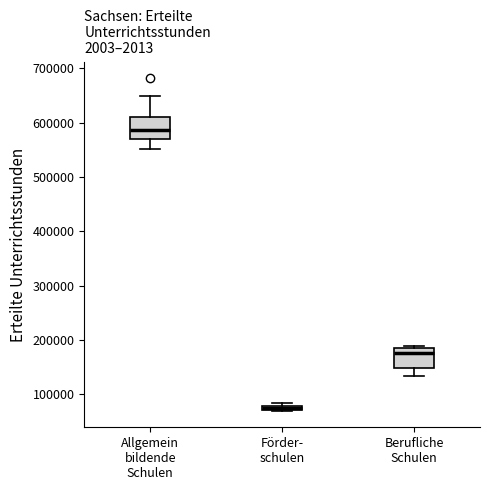

Where is the upper edge of the box for Förder- schulen on the y-axis? The values are not printed on the chart, so give them approximately, as read against the axis.

80000